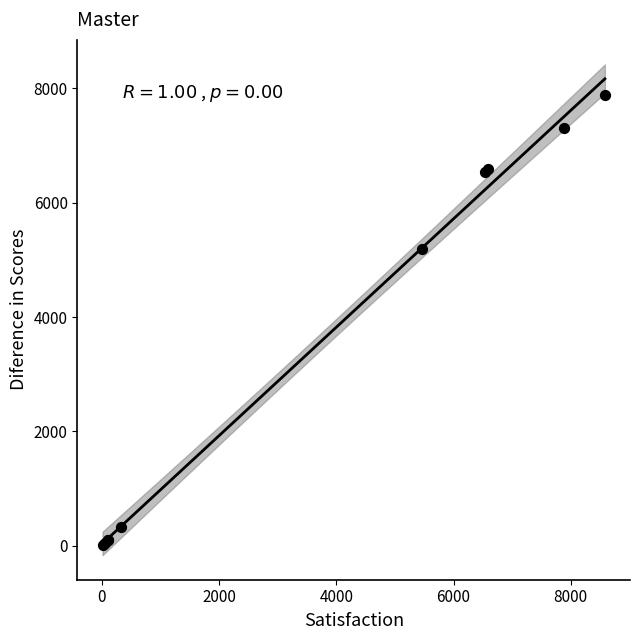

What Y value in the scatter plot is closest to 3942?

5188.5